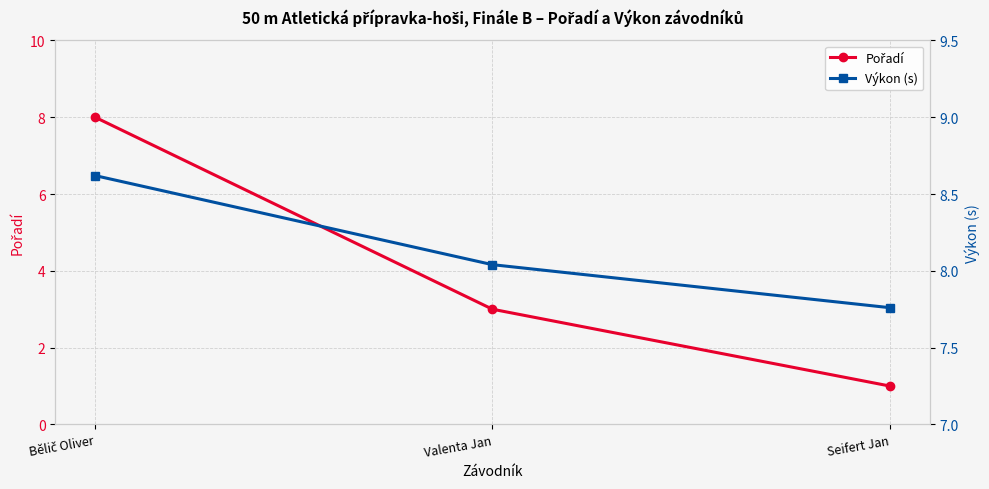

What is the total value across all series at Seifert Jan?

8.8